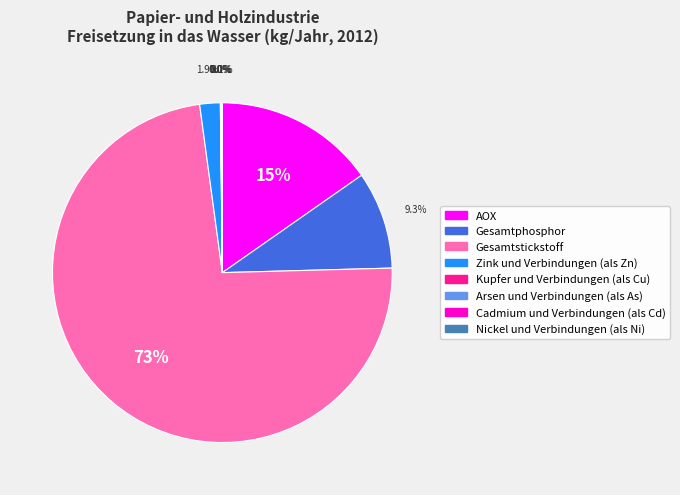

How much of the chart is everything except Zink und Verbindungen (als Zn)?

98.1%